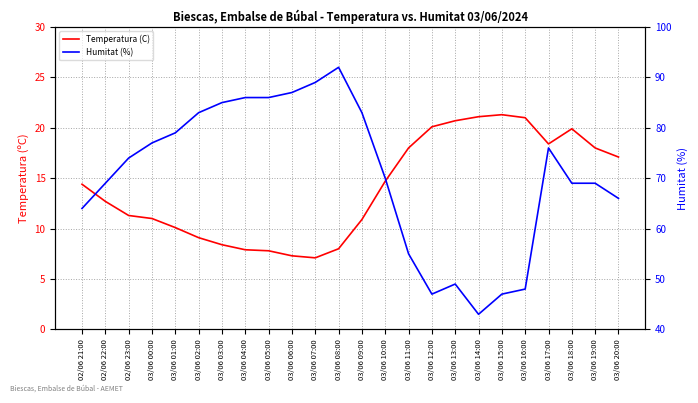

Is this an area chart (filled region under the line)?

No